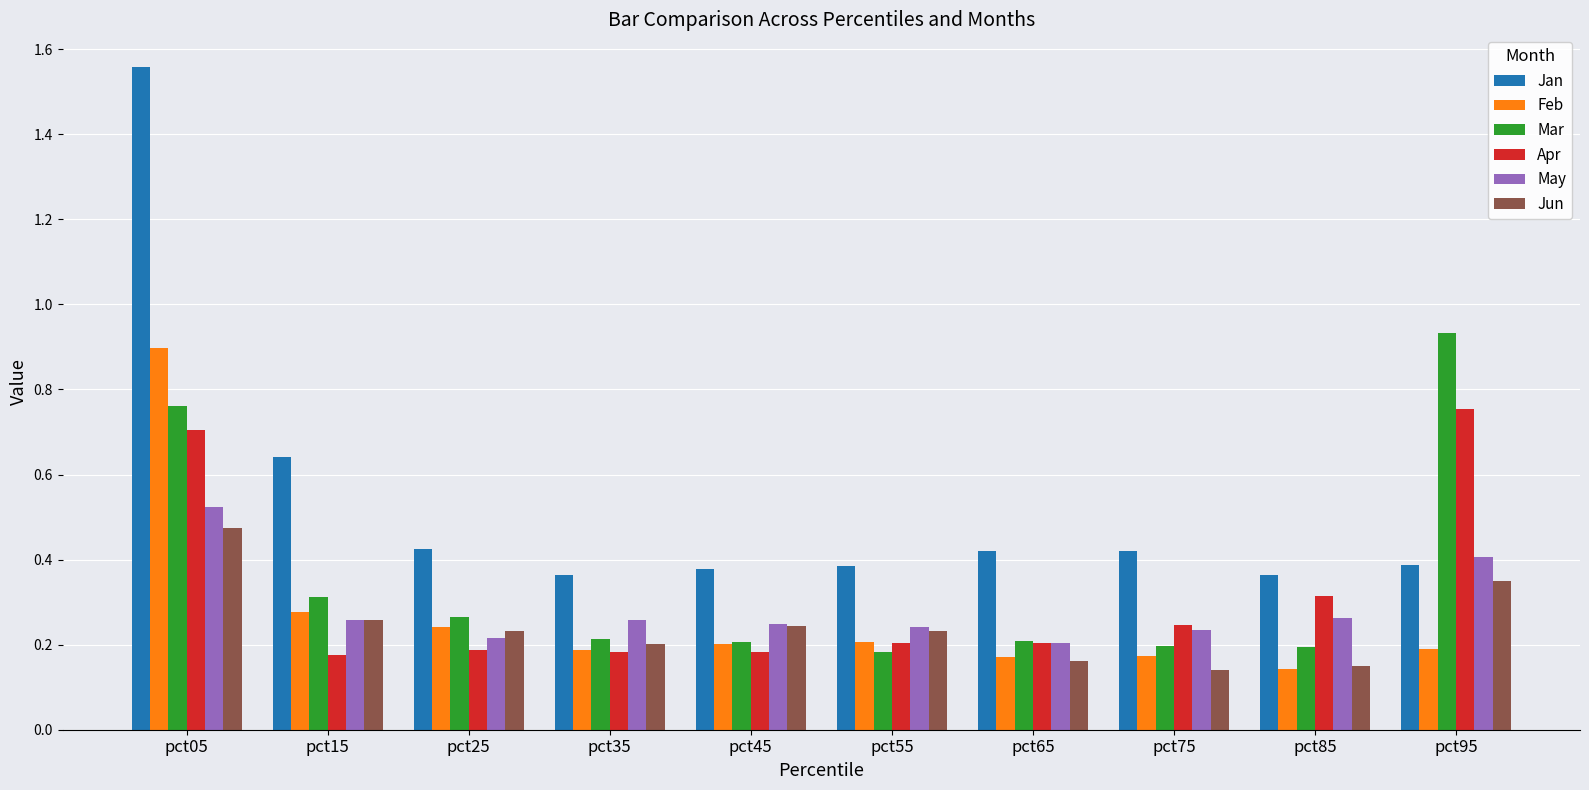

List the series in order of their peak value, lowest first.

Jun, May, Apr, Feb, Mar, Jan